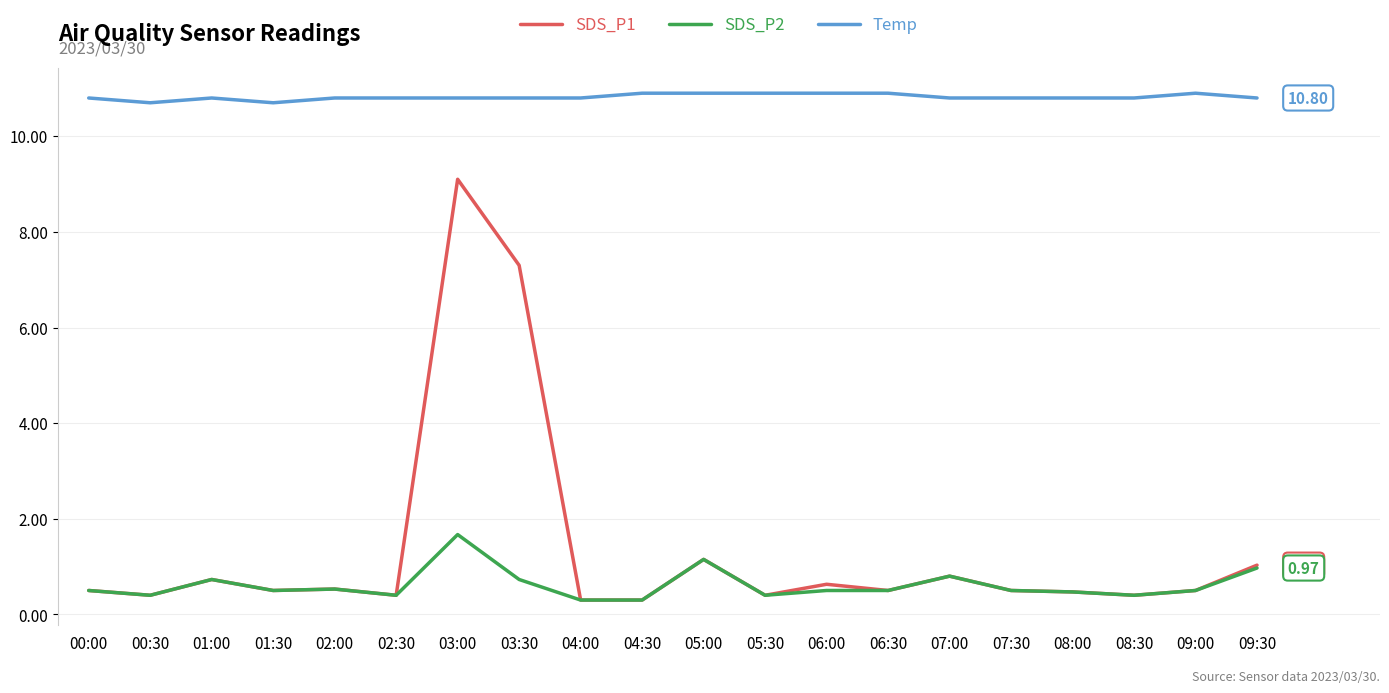

Rank the series at 03:00 from lowest to highest value.

SDS_P2, SDS_P1, Temp